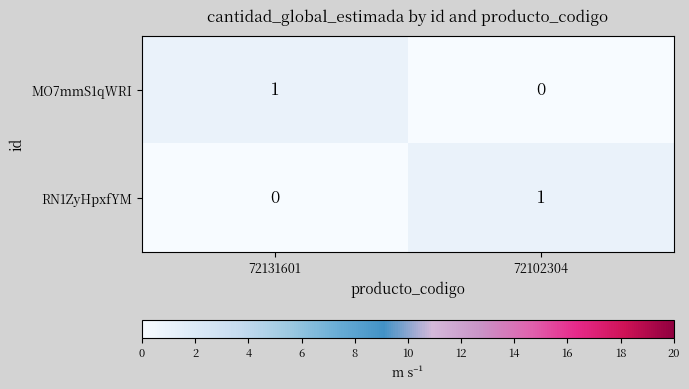

Is the value of MO7mmS1qWRI at 72102304 greater than the value of RN1ZyHpxfYM at 72102304?

No